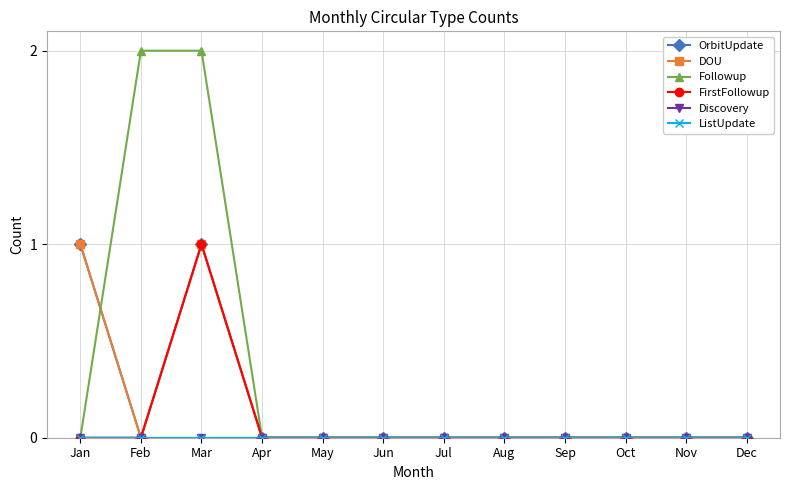

At how many categories does at least one series exceed 1?

2